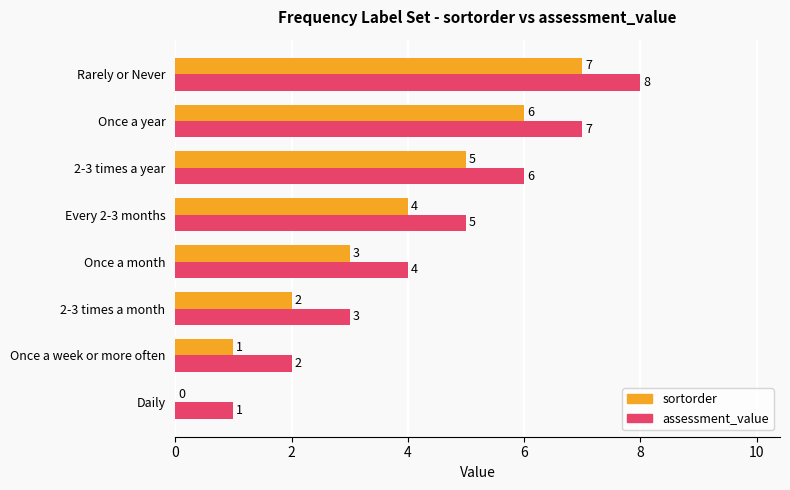

What is the maximum value shown in the chart?

8